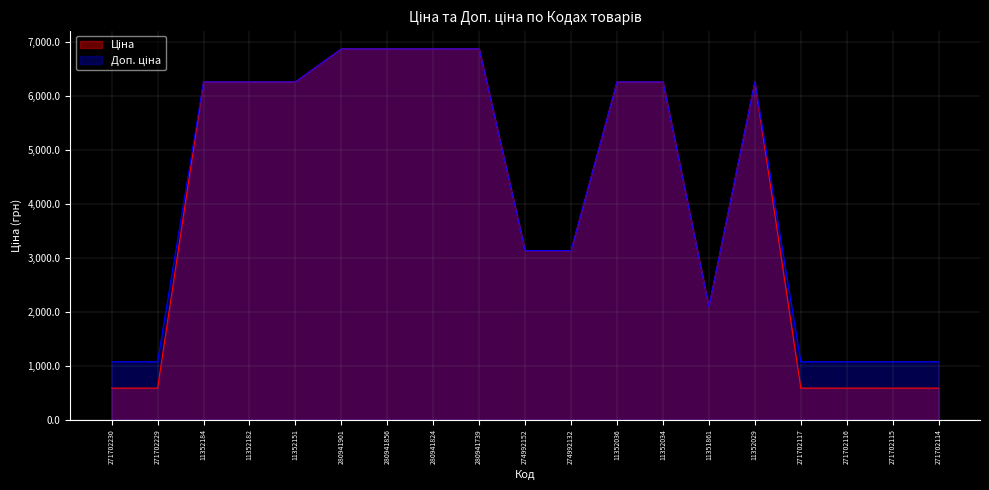

How many data points in Доп. ціна are above 6266?

10